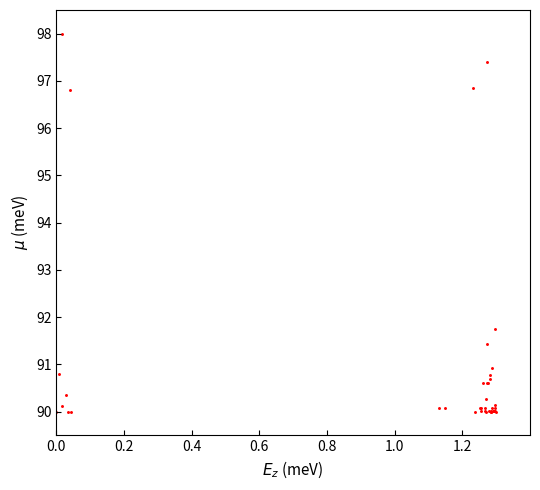

What Y value in the scatter plot is closest to 94?

91.8